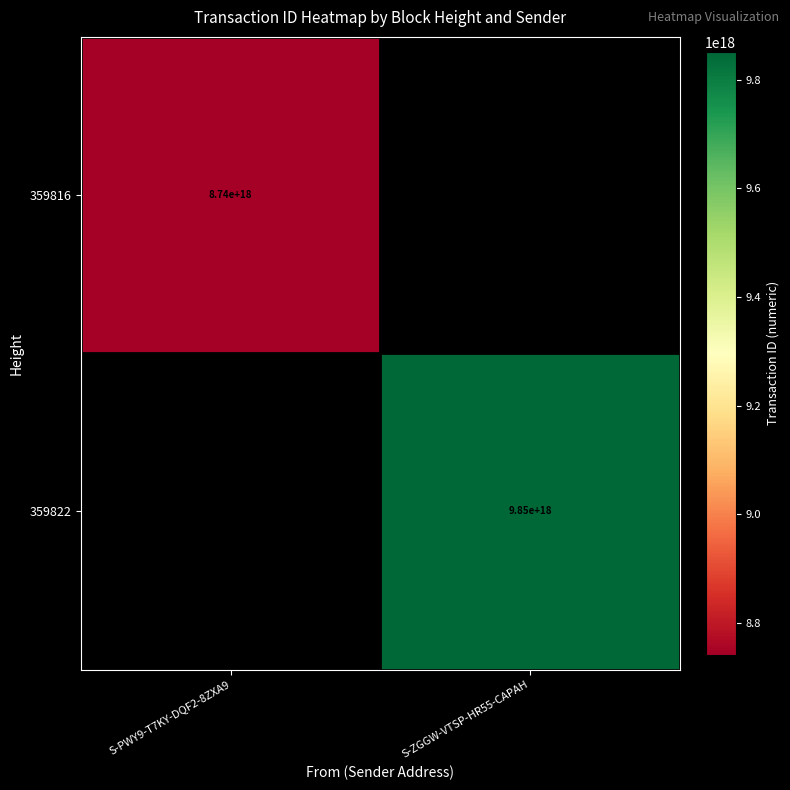

Is it true that 359822 equals 16427374011676448768 at S-ZGGW-VTSP-HR55-CAPAH?

False